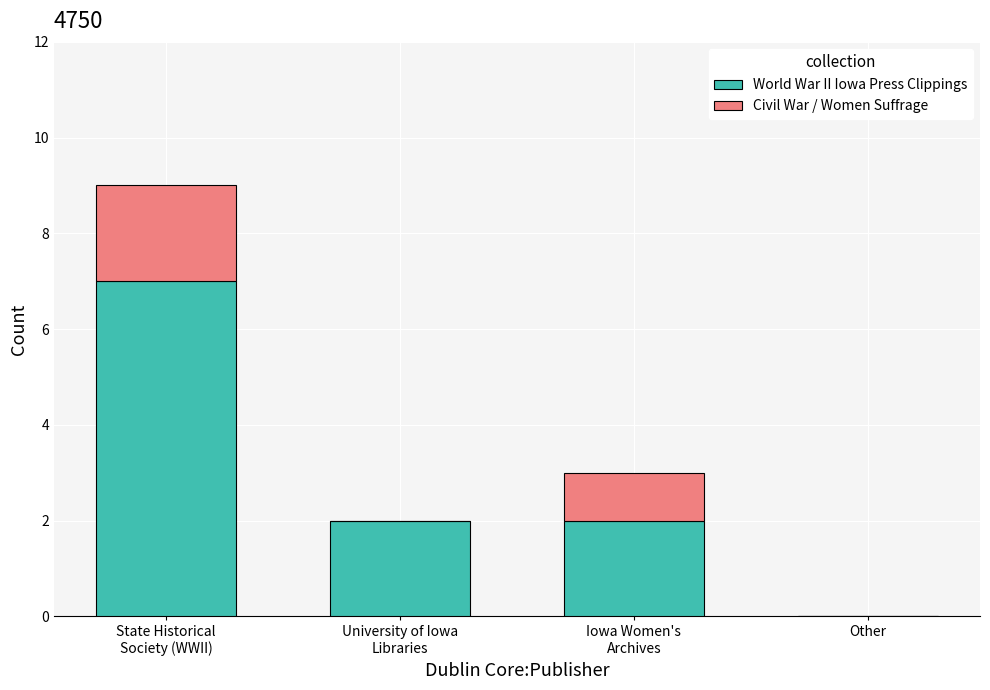

What is the sum of all World War II Iowa Press Clippings values?

11